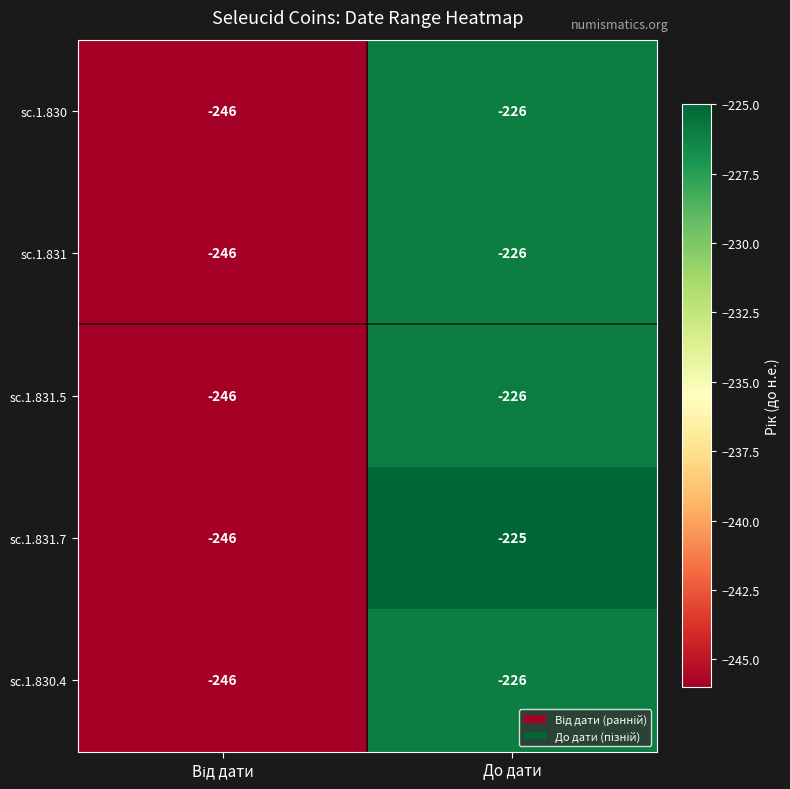

Which series has the largest range (max minus min)?

sc.1.831.7